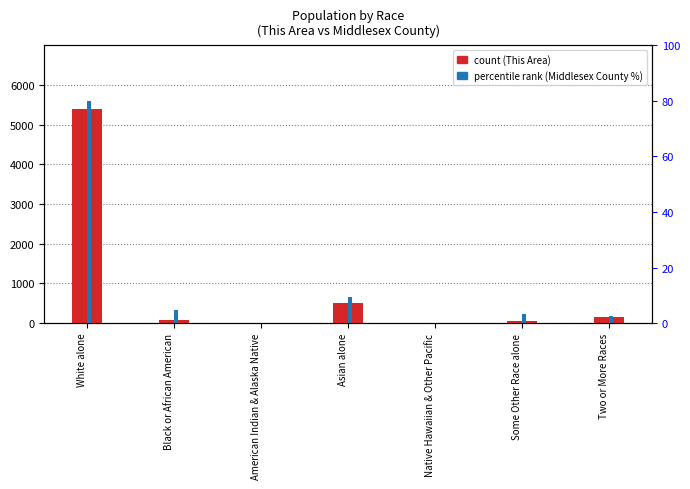

What is the label of the 6th bar from the right?

Black or African American